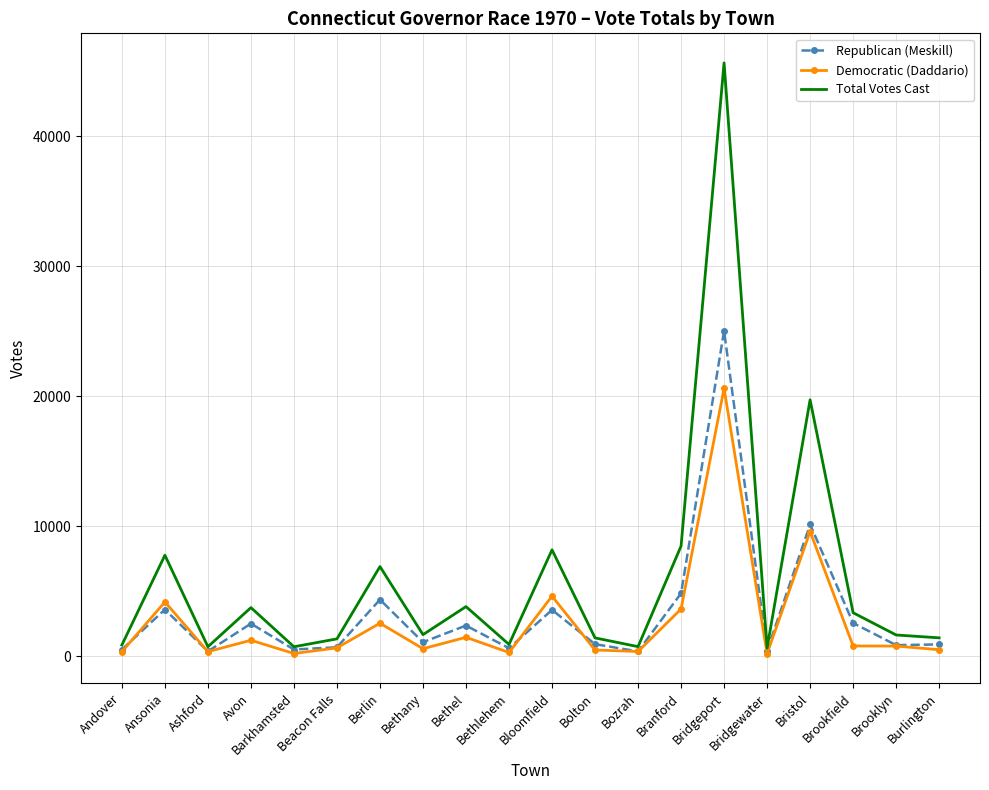

What are all the series names shown in the legend?

Republican (Meskill), Democratic (Daddario), Total Votes Cast